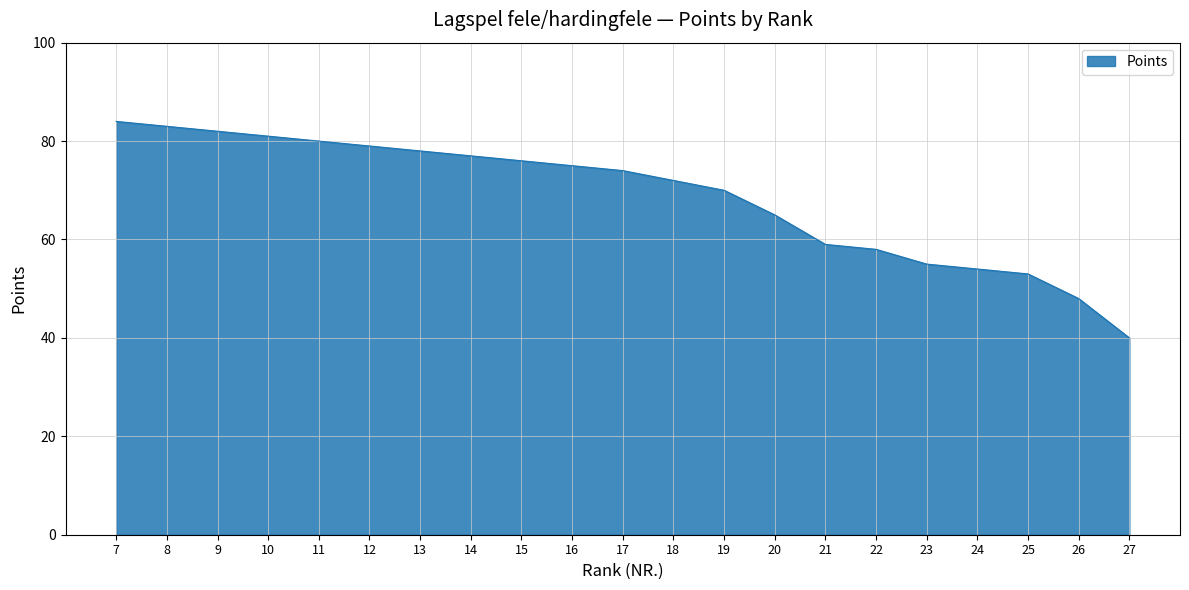

Rank the categories by value from highest to lowest.

7, 8, 9, 10, 11, 12, 13, 14, 15, 16, 17, 18, 19, 20, 21, 22, 23, 24, 25, 26, 27